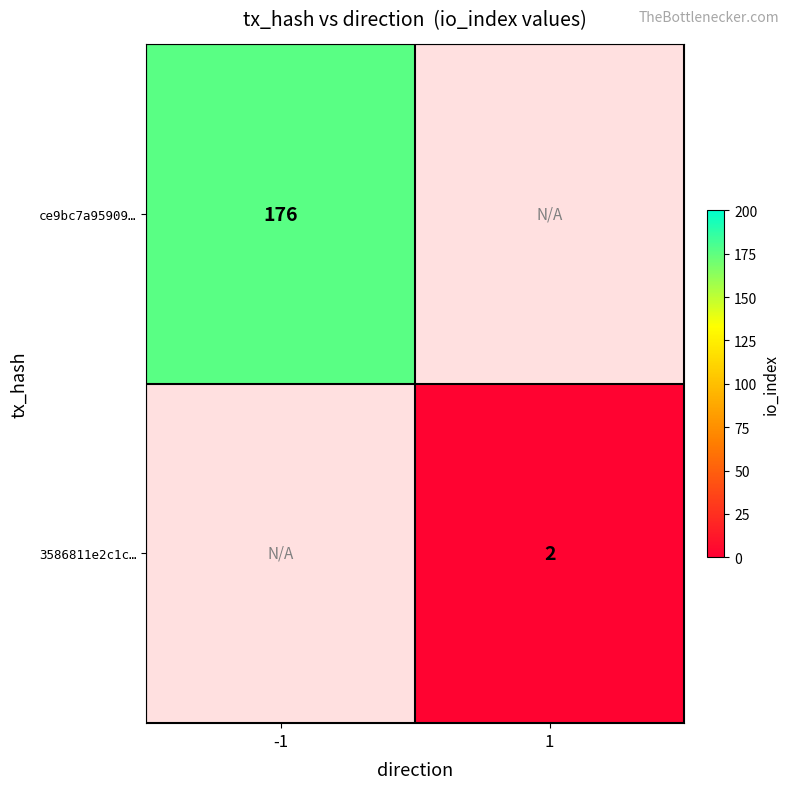

True or false: 3586811e2c1c… has a value of 2 at 1.

True